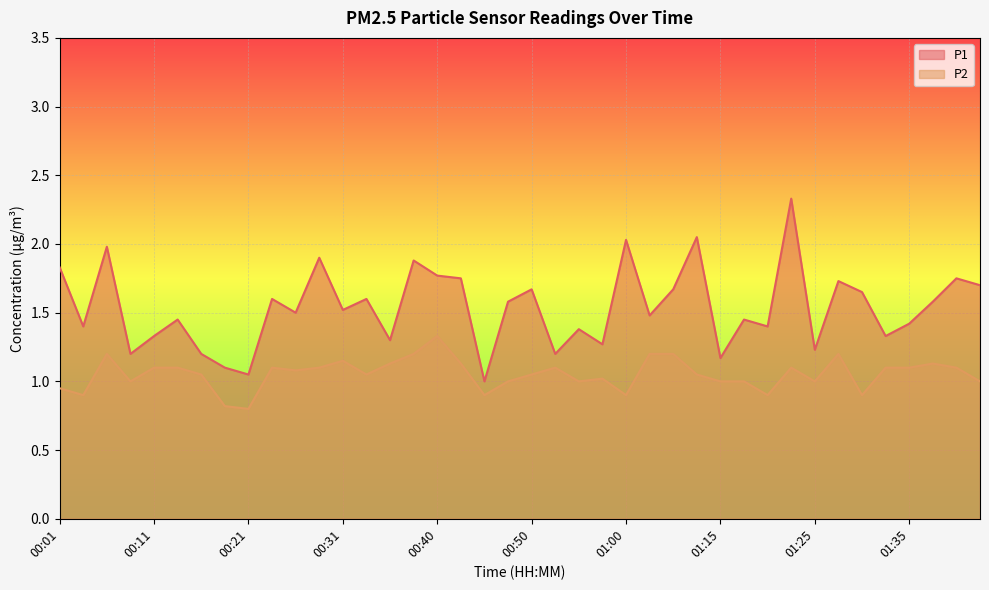

Reading left to right, list all the values displayed in this chart.

P1: 00:01=1.8	00:04=1.4	00:06=2.0	00:09=1.2	00:11=1.3	00:14=1.4	00:16=1.2	00:19=1.1	00:21=1.1	00:23=1.6	00:26=1.5	00:28=1.9	00:31=1.5	00:33=1.6	00:36=1.3	00:38=1.9	00:40=1.8	00:43=1.8	00:45=1.0	00:48=1.6	00:50=1.7	00:53=1.2	00:55=1.4	00:57=1.3	01:00=2.0	01:02=1.5	01:05=1.7	01:07=2.0	01:15=1.2	01:18=1.4	01:20=1.4	01:23=2.3	01:25=1.2	01:28=1.7	01:30=1.6	01:33=1.3	01:35=1.4	01:37=1.6	01:40=1.8	01:42=1.7
P2: 00:01=0.9	00:04=0.9	00:06=1.2	00:09=1.0	00:11=1.1	00:14=1.1	00:16=1.1	00:19=0.8	00:21=0.8	00:23=1.1	00:26=1.1	00:28=1.1	00:31=1.1	00:33=1.1	00:36=1.1	00:38=1.2	00:40=1.3	00:43=1.1	00:45=0.9	00:48=1.0	00:50=1.1	00:53=1.1	00:55=1.0	00:57=1.0	01:00=0.9	01:02=1.2	01:05=1.2	01:07=1.1	01:15=1.0	01:18=1.0	01:20=0.9	01:23=1.1	01:25=1.0	01:28=1.2	01:30=0.9	01:33=1.1	01:35=1.1	01:37=1.1	01:40=1.1	01:42=1.0